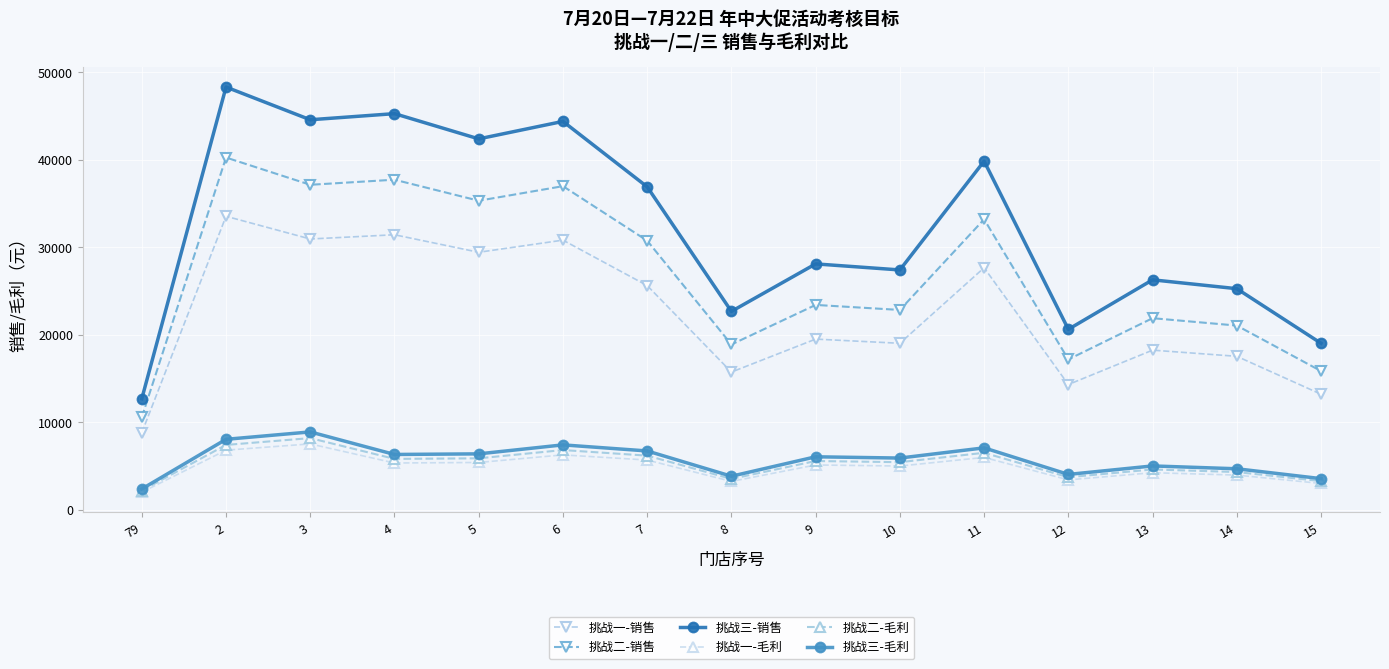

True or false: 挑战一-毛利 has more than 2 points higher than both neighbors.

True